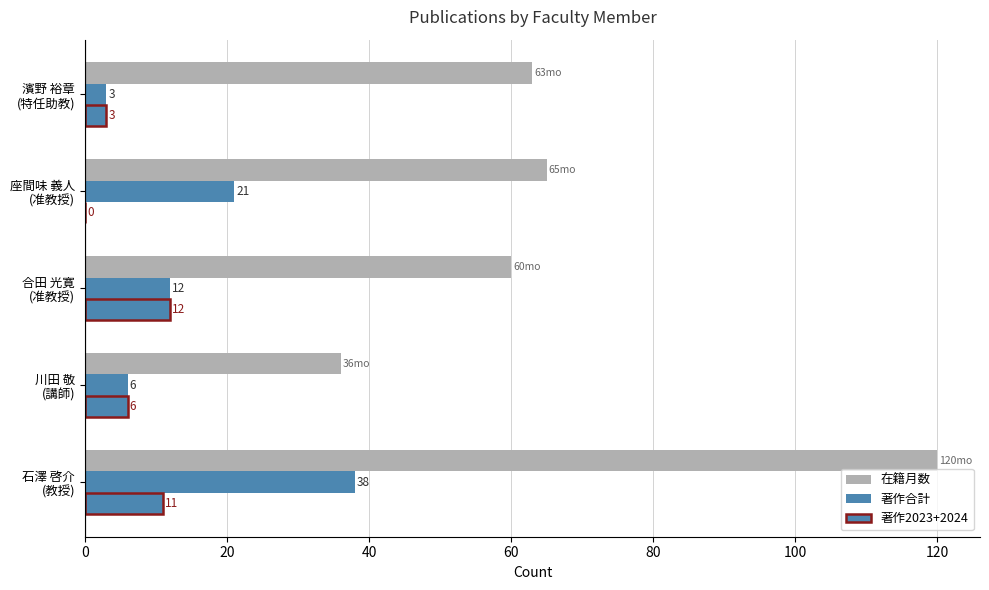

Rank the series by their maximum value, from highest to lowest.

在籍月数, 著作合計, 著作2023+2024